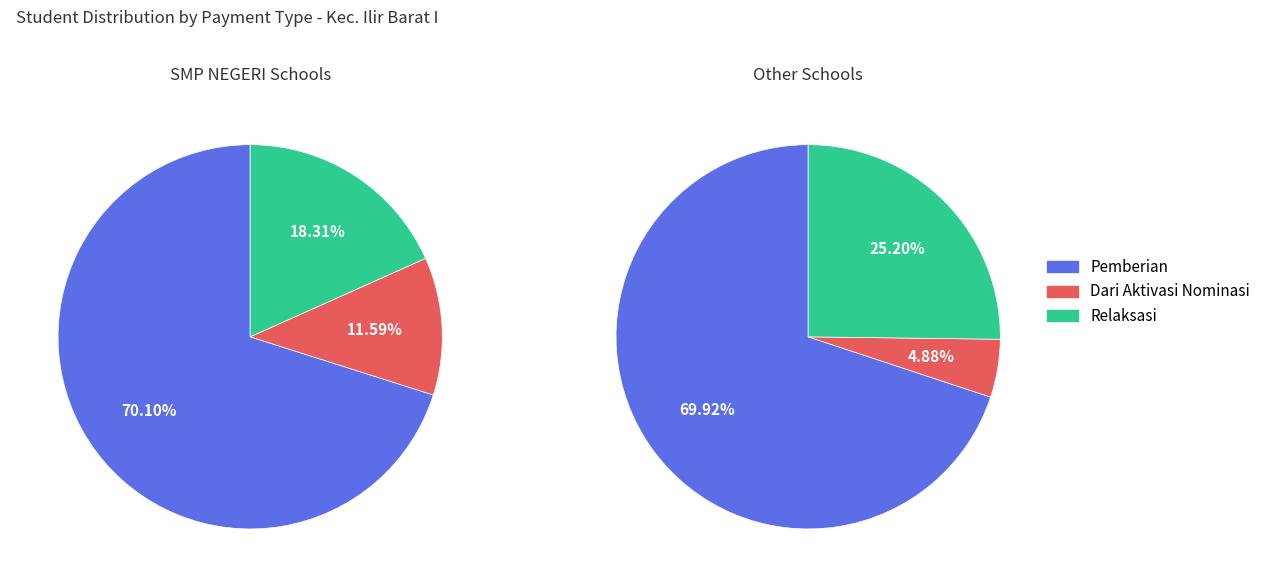

True or false: SMP IT BINA ILMI accounts for 0% of the total.

True